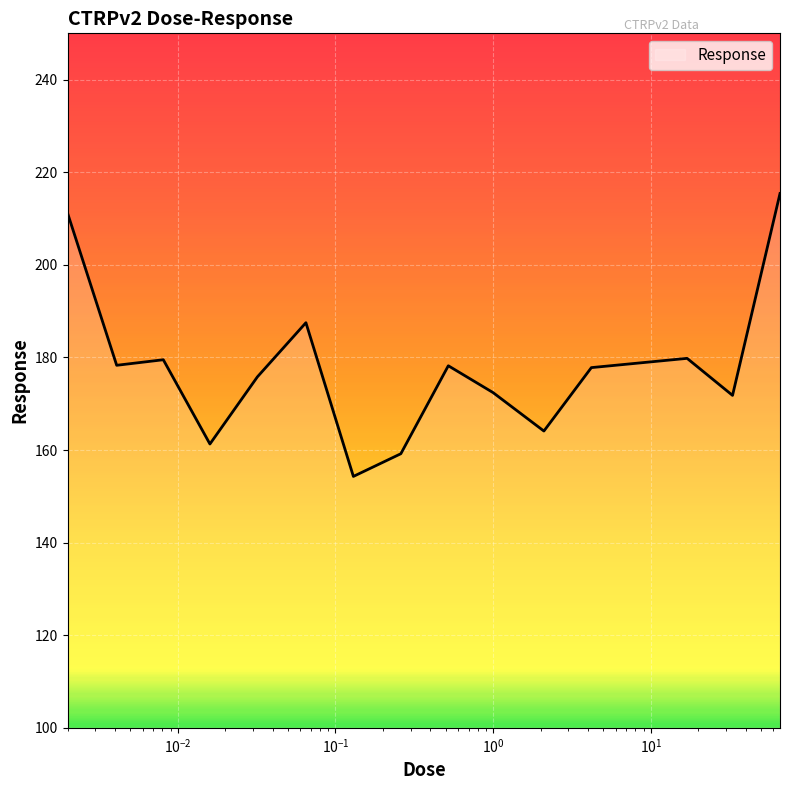

What is the difference between the maximum and minimum values?

61.1